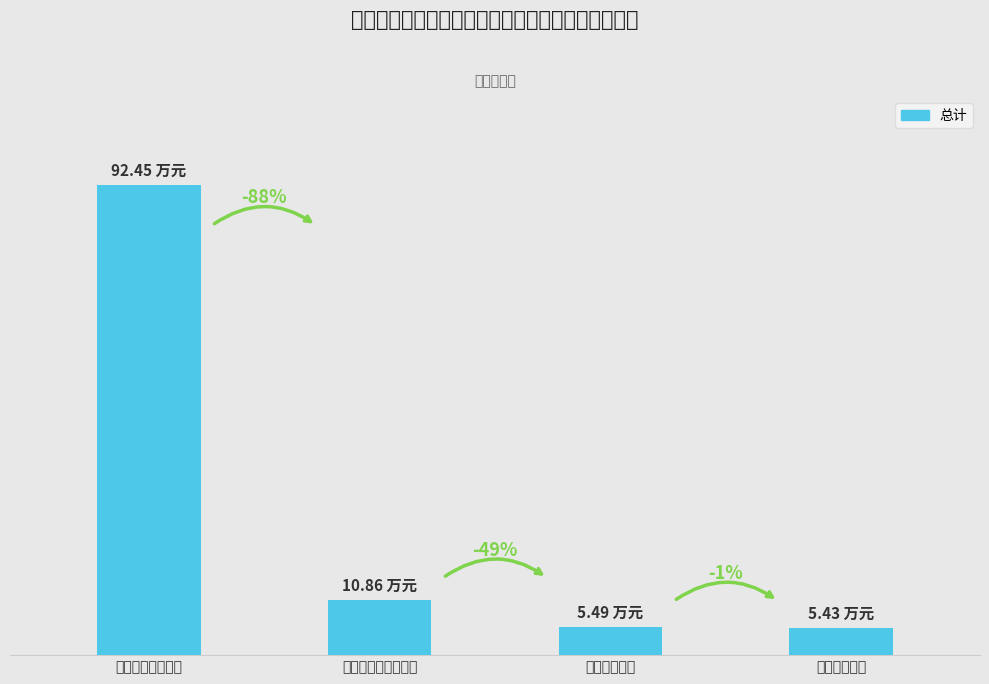

Are the bars grouped side by side (vs. stacked)?

No